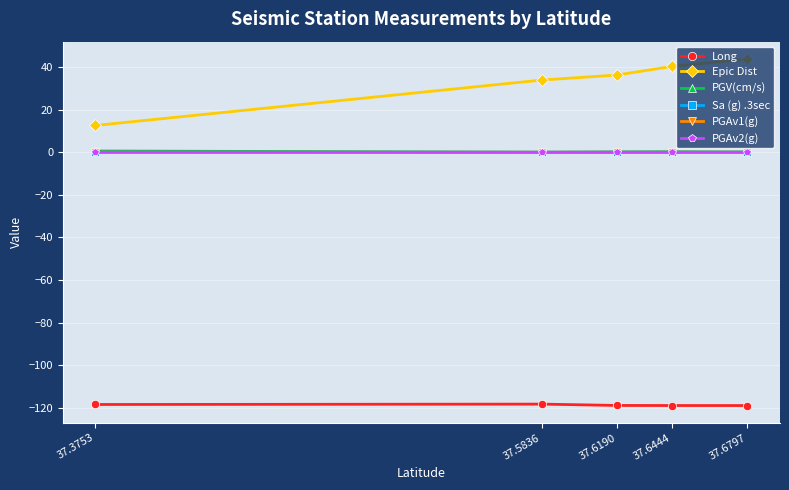

Is this an area chart (filled region under the line)?

No